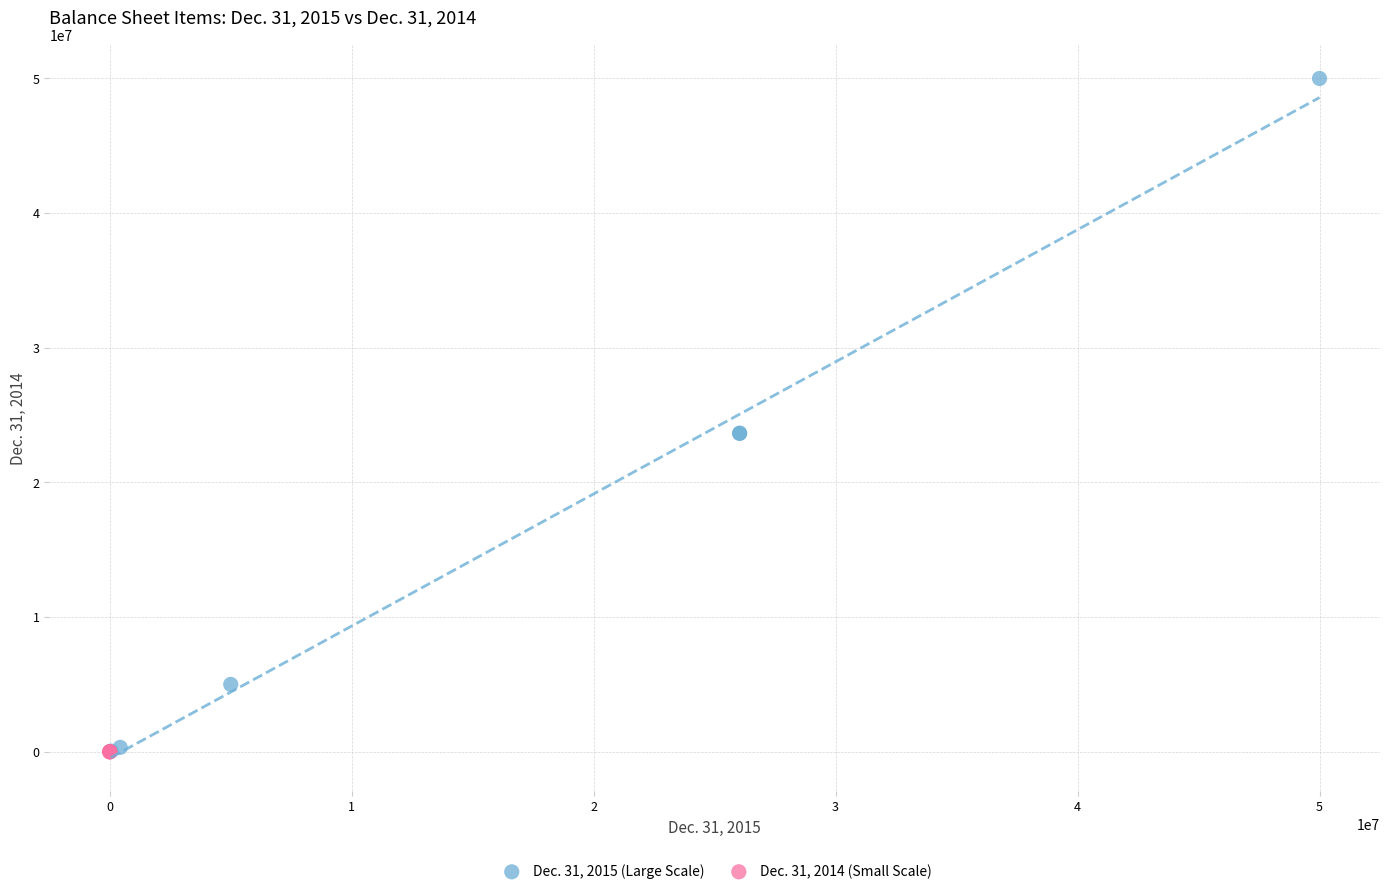

Which series has the largest Y range (max minus min)?

Dec. 31, 2015 (Large Scale)